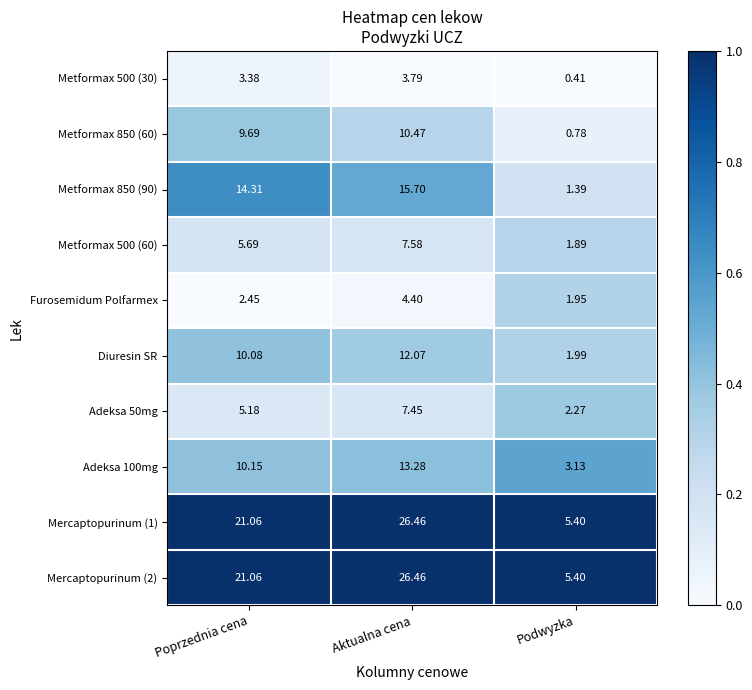

How many data points does each series have?

3